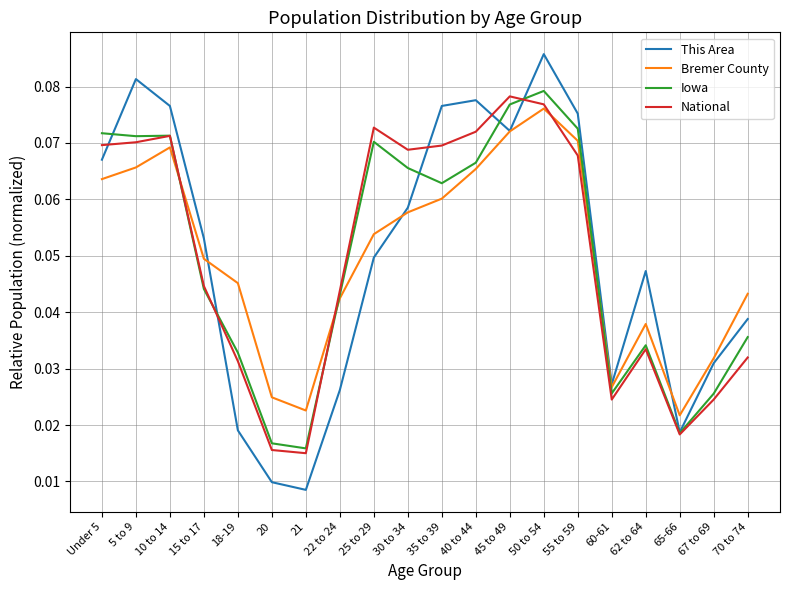

Which series has the largest range (max minus min)?

This Area